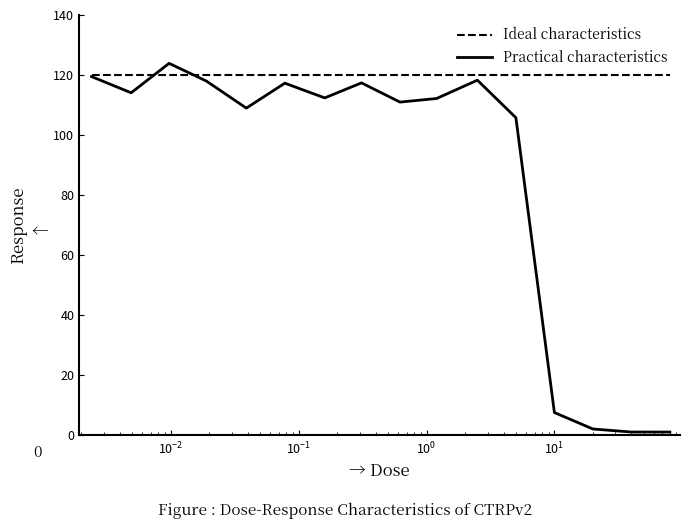

Which series has the largest range (max minus min)?

Practical characteristics